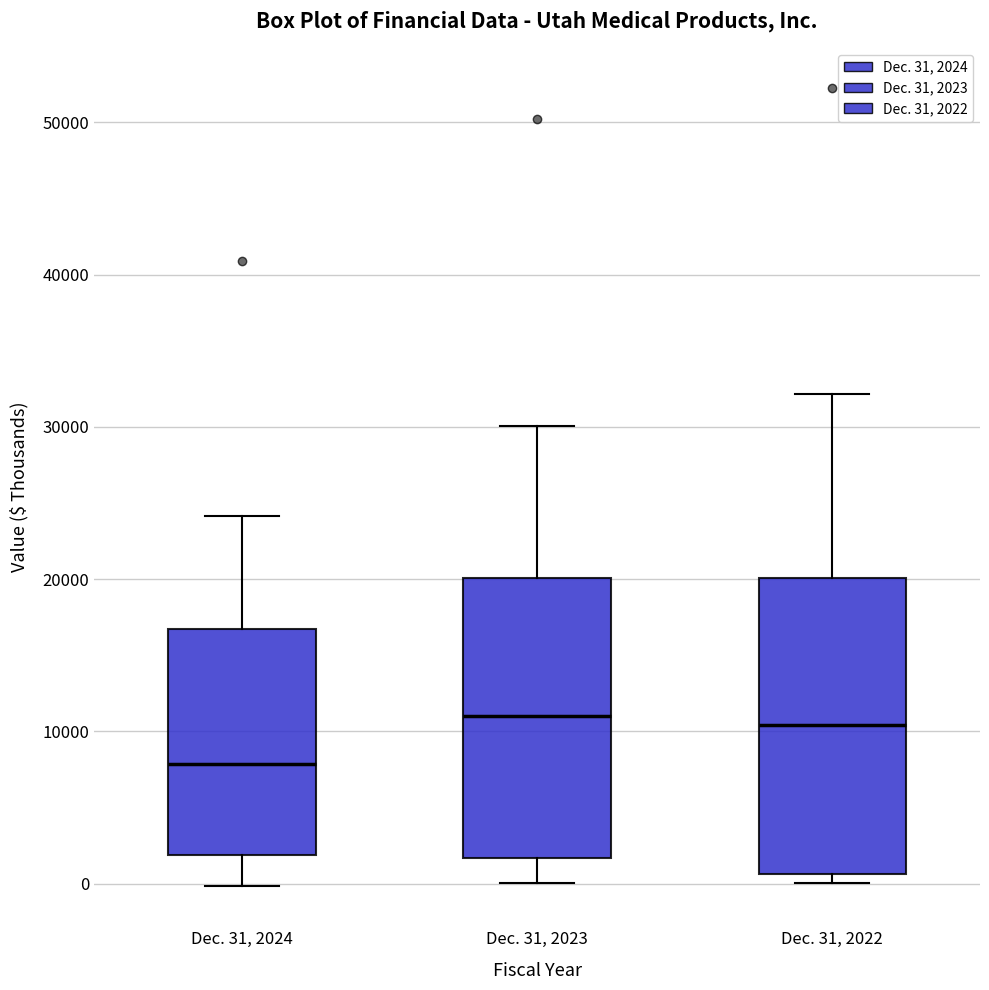

Reading left to right, read every box against the y-axis: the position of its median line, the range the box covers, and the ends of its whiskers. The values are not printed on the chart, so give them approximately, as read against the axis.

Dec. 31, 2024: median 8000, box 2000 to 17000, whiskers 0 to 24000
Dec. 31, 2023: median 11000, box 2000 to 20000, whiskers 0 to 30000
Dec. 31, 2022: median 10000, box 1000 to 20000, whiskers 0 to 32000